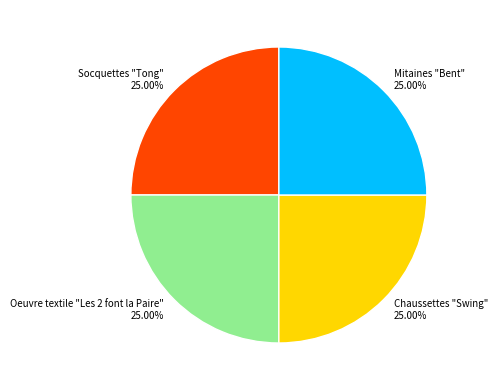

Approximately how many times larger is the value at Chaussettes "Swing" compared to Mitaines "Bent"?

1.0